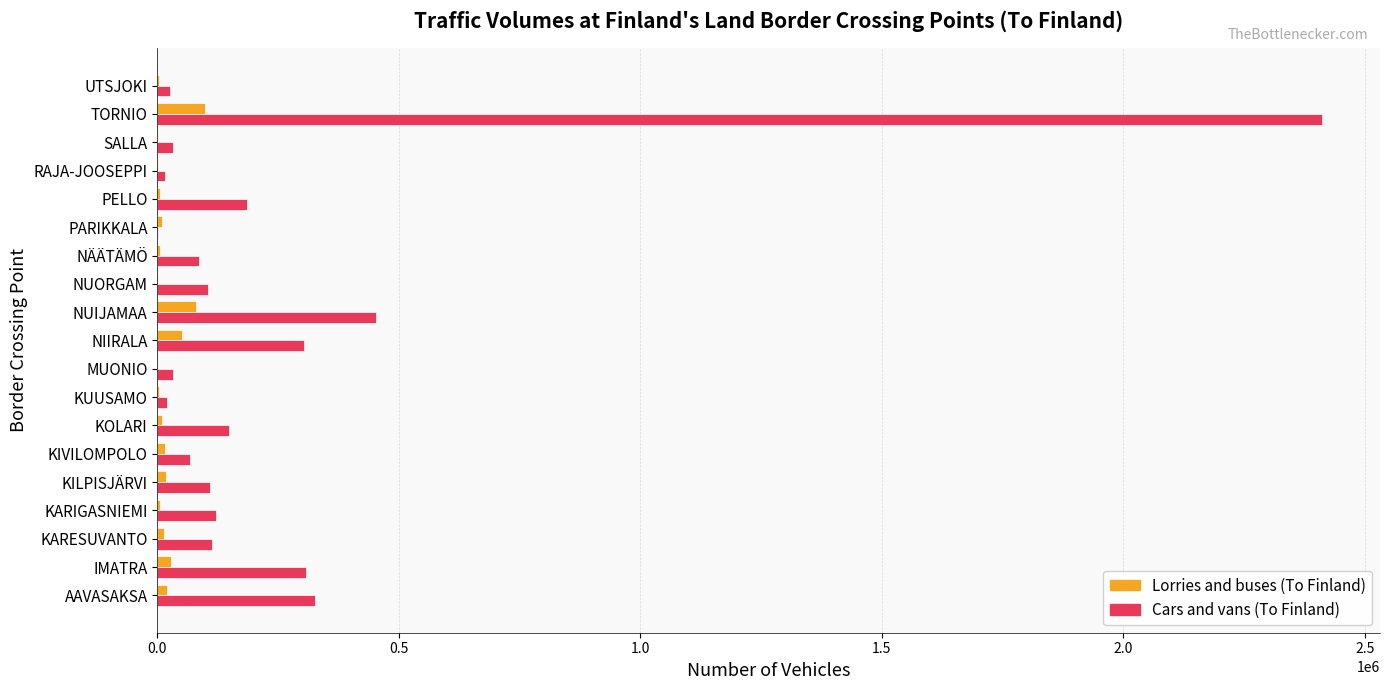

Which series has the largest total across all categories?

Cars and vans (To Finland)